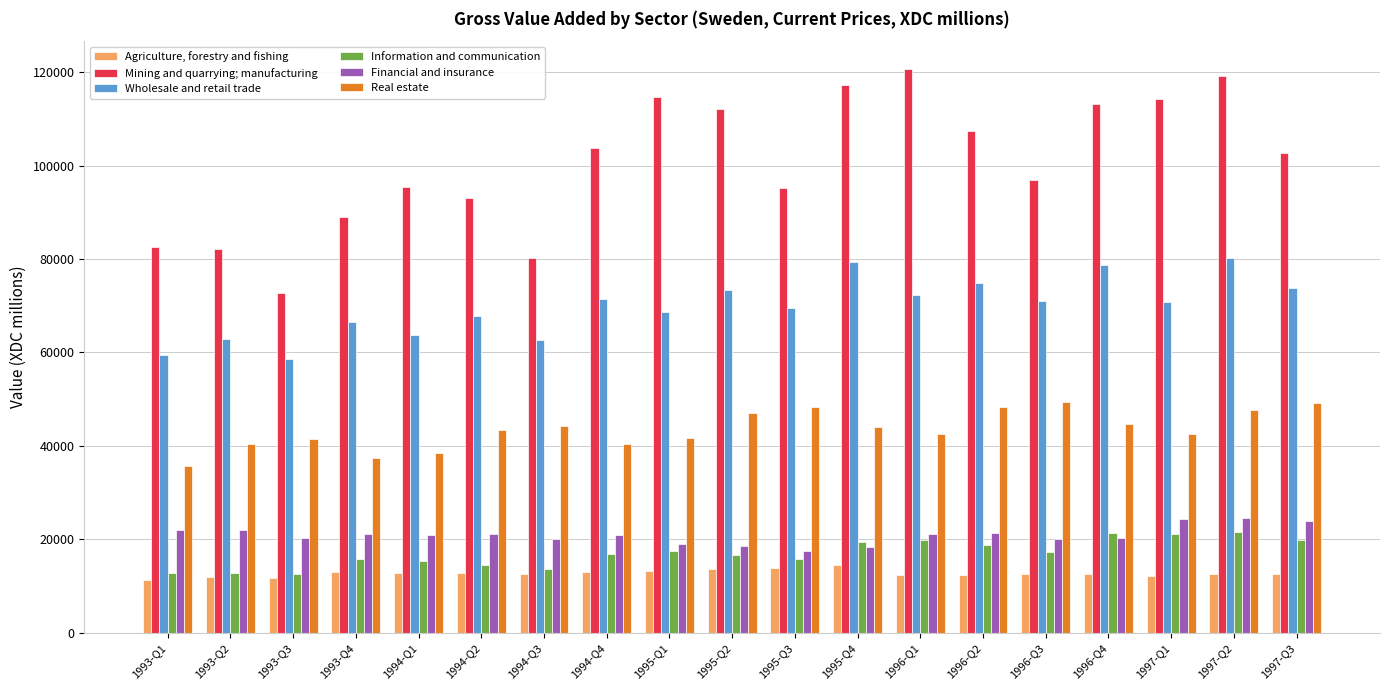

The value of Information and communication at 1996-Q3 is 28774. True or false?

False